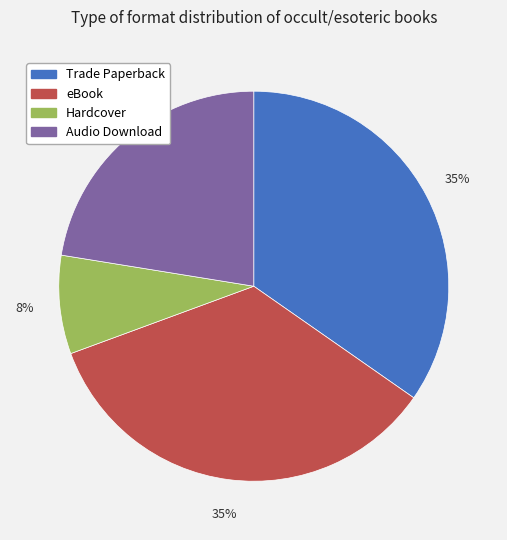

To the nearest percent, what is the difference between the eBook and Hardcover slice percentages?

27%